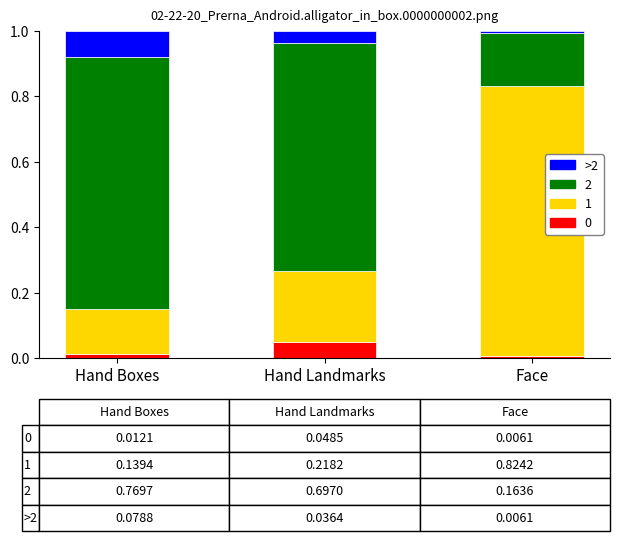

Which category has the highest value in the 0 series?

Hand Landmarks